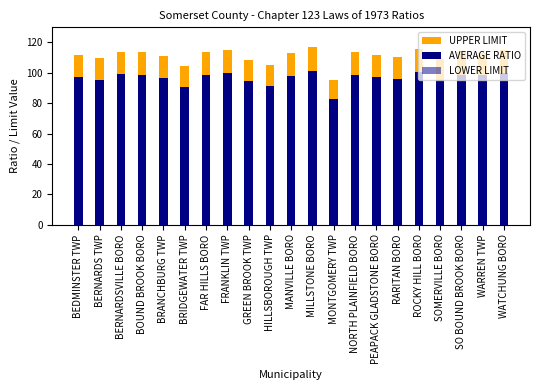

At which label is LOWER LIMIT closest to 78?

HILLSBOROUGH TWP